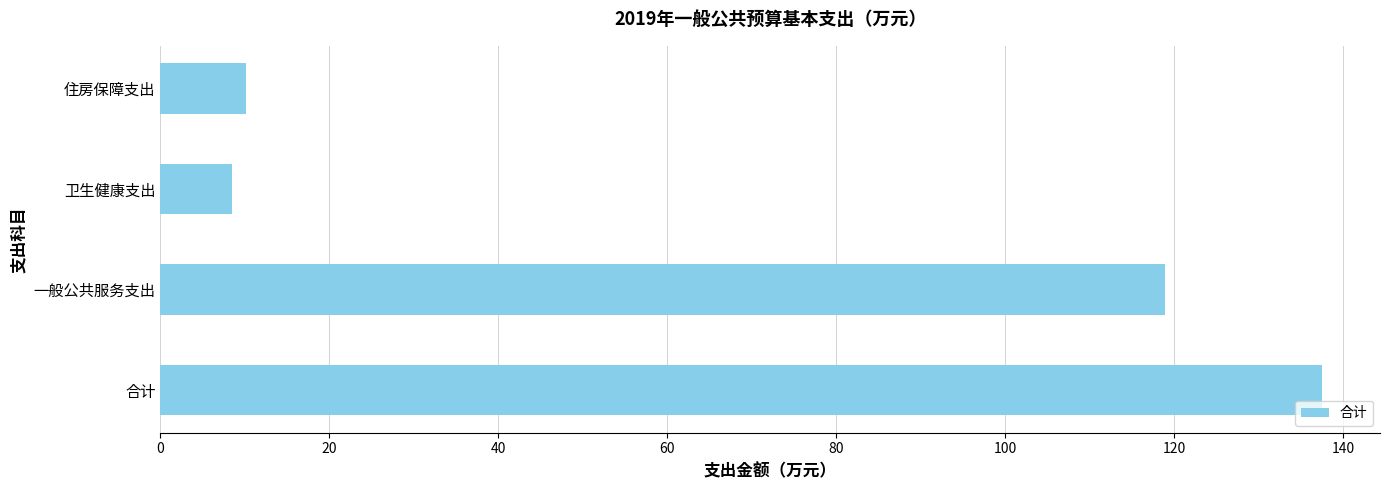

Rank the categories by value from lowest to highest.

卫生健康支出, 住房保障支出, 一般公共服务支出, 合计